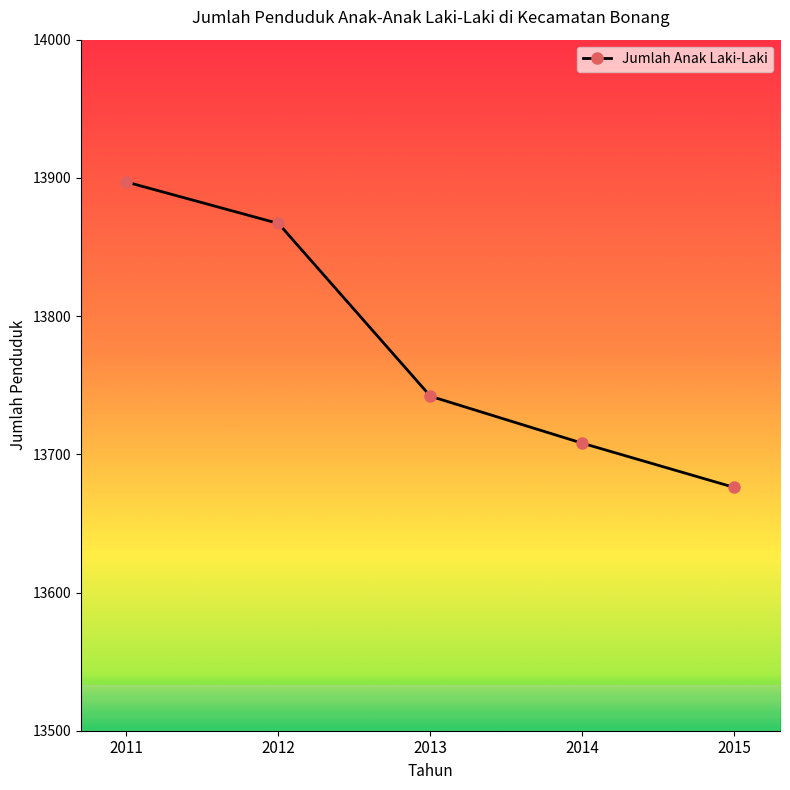

Which category has the highest value across all series?

2011